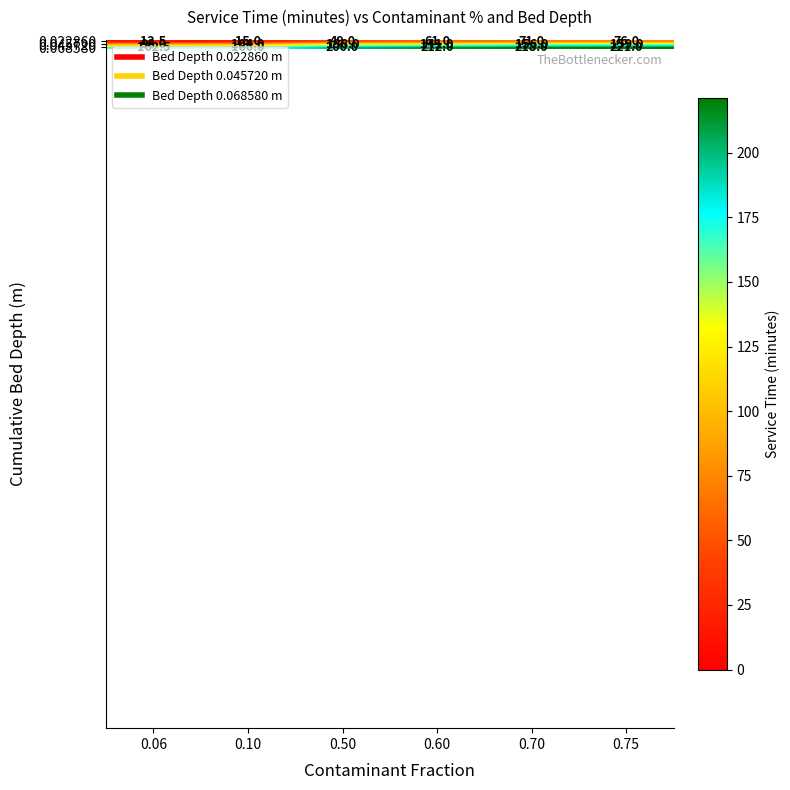

List the series in order of their peak value, lowest first.

0.022860, 0.045720, 0.068580